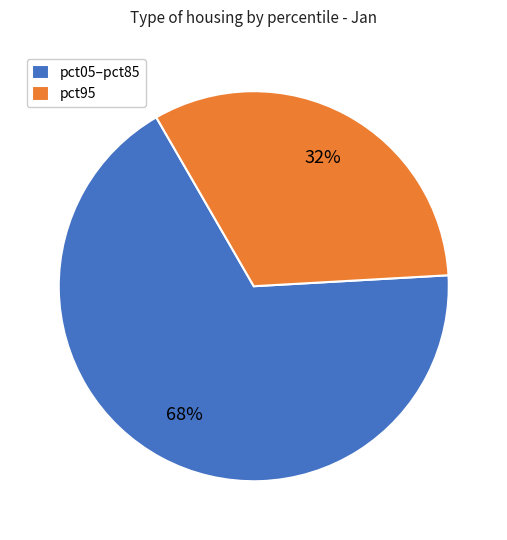

Which slice is the smallest?

pct95